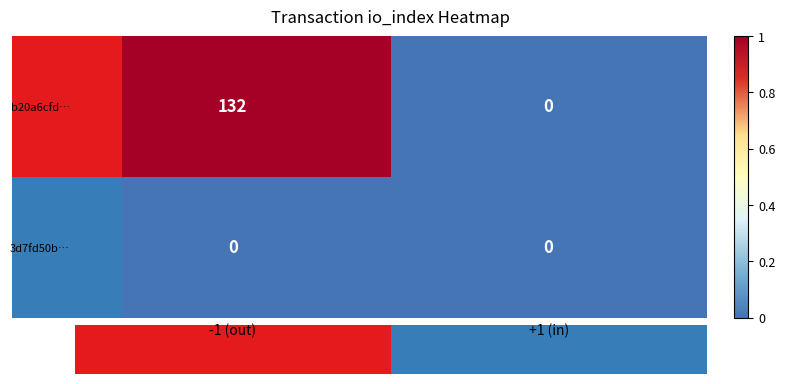

How many data points does each series have?

2